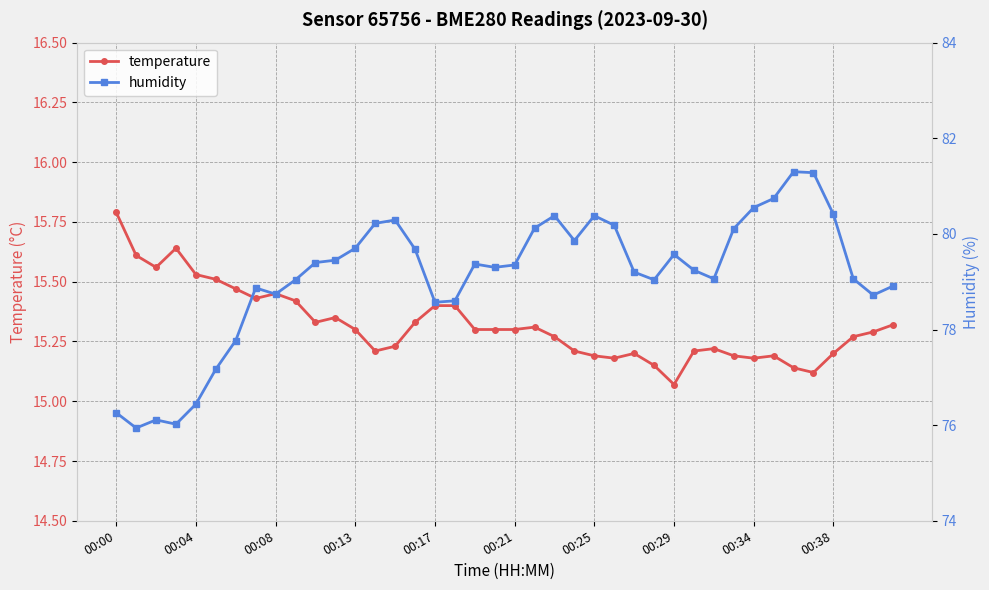

What is the total value across all series at 35?

96.4